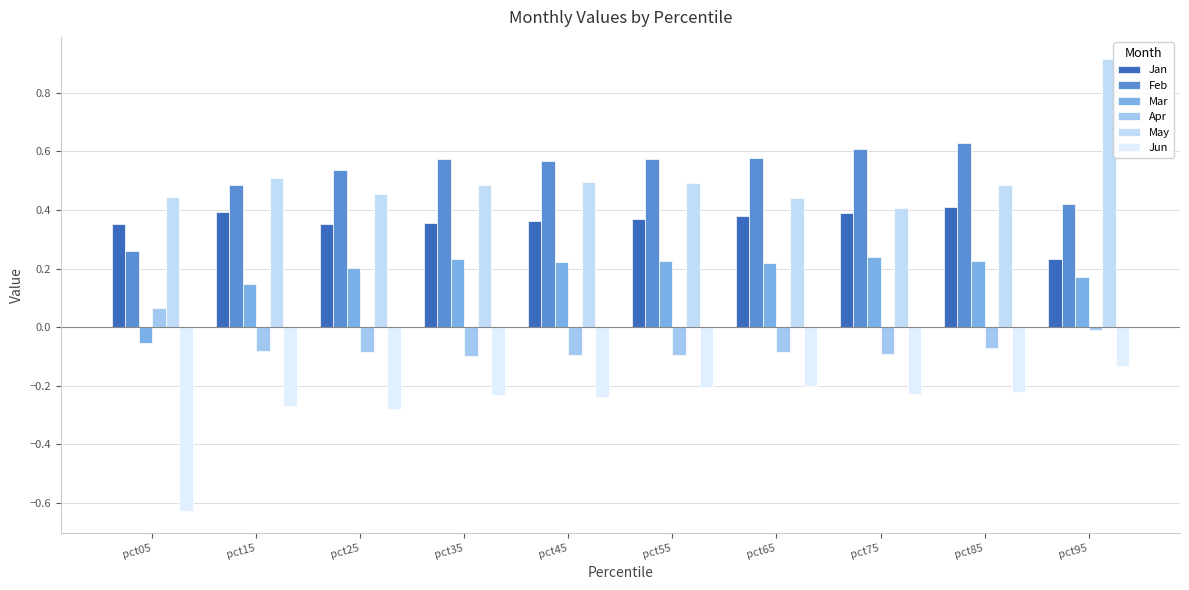

Is it true that Apr equals -0.1 at pct55?

True